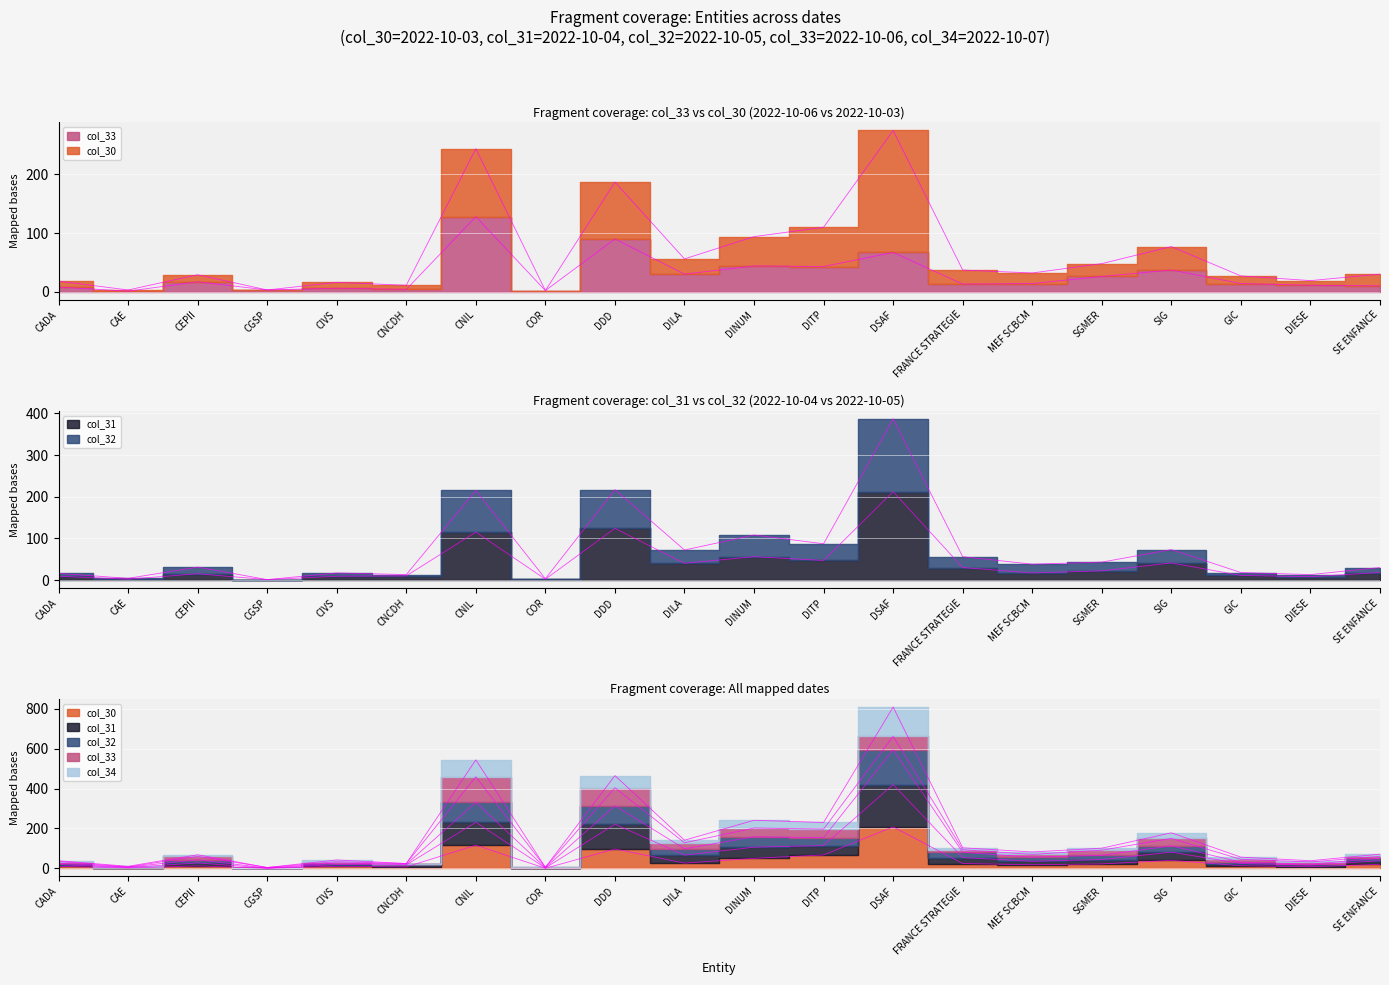

The value of col_32 at GIC is 18. True or false?

True